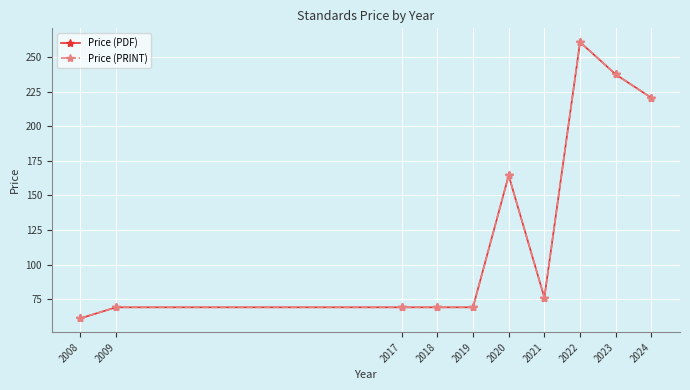

Which has a higher value, 2021 or 2009?

2021